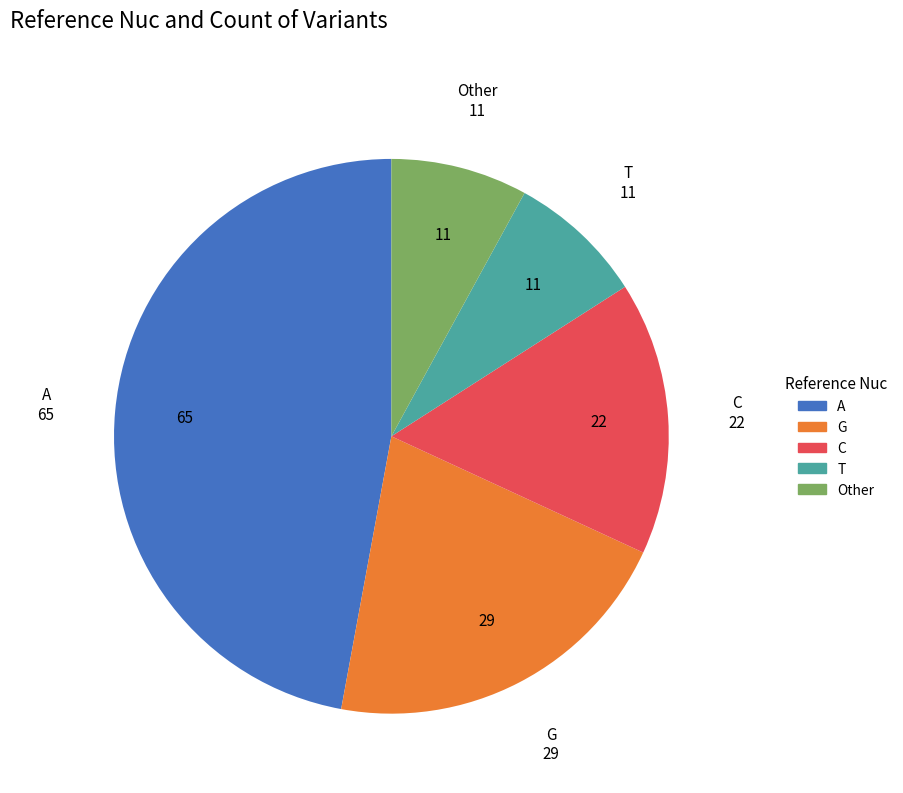

How many slices are in this pie chart?

5